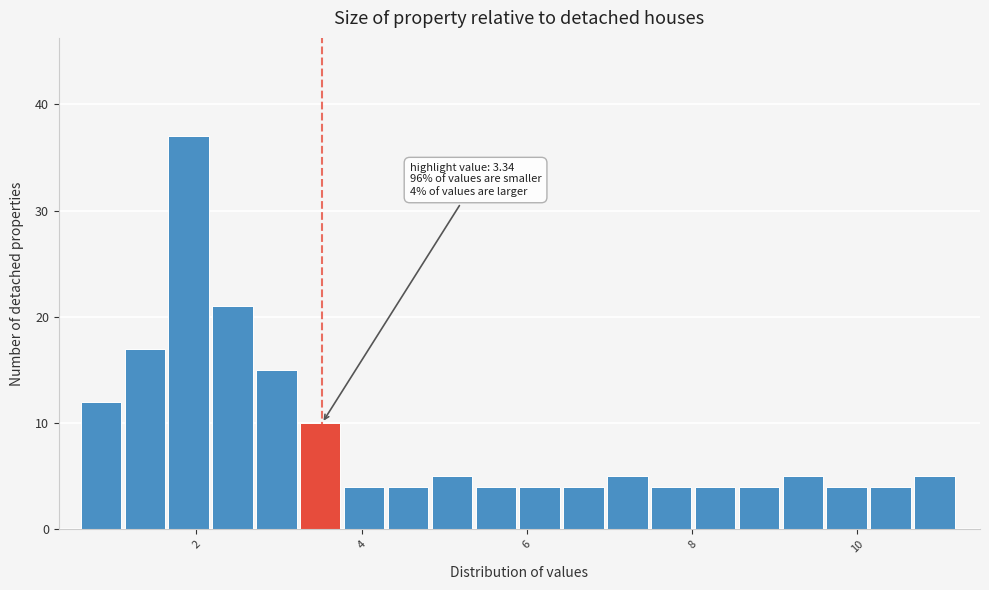

Around what value on the x-axis is the tallest bar? Give the approximate position of its centre, as read against the axis.

2.0